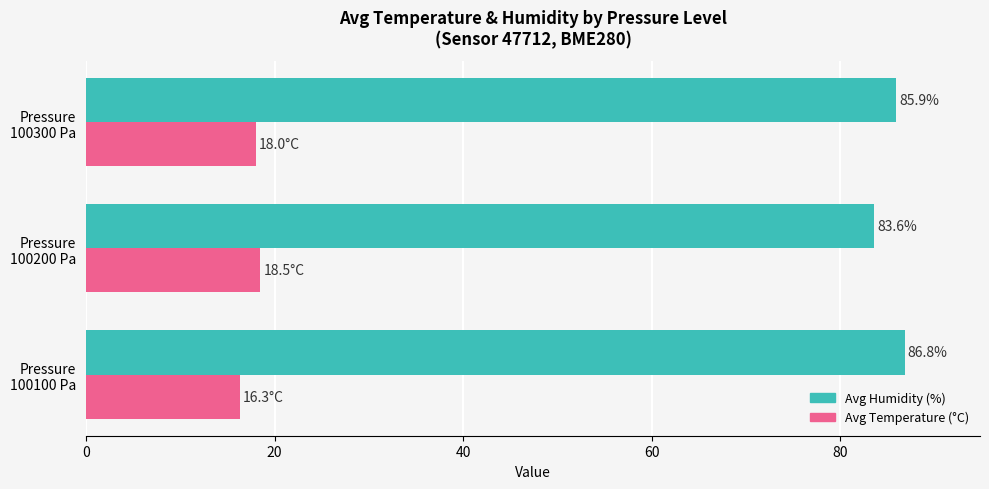

What is the lowest value of the Avg Humidity (%) series?

83.6